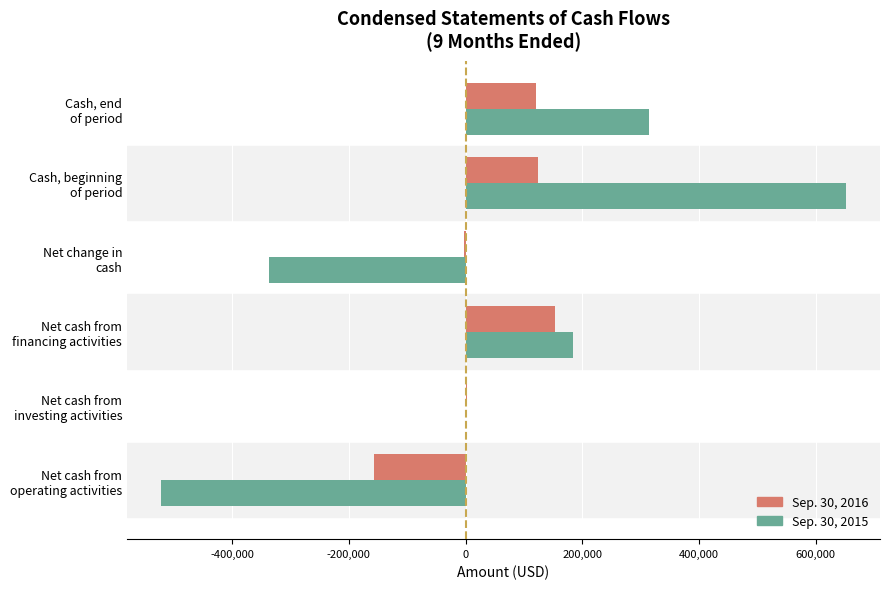

What is the maximum value shown in the chart?

651318